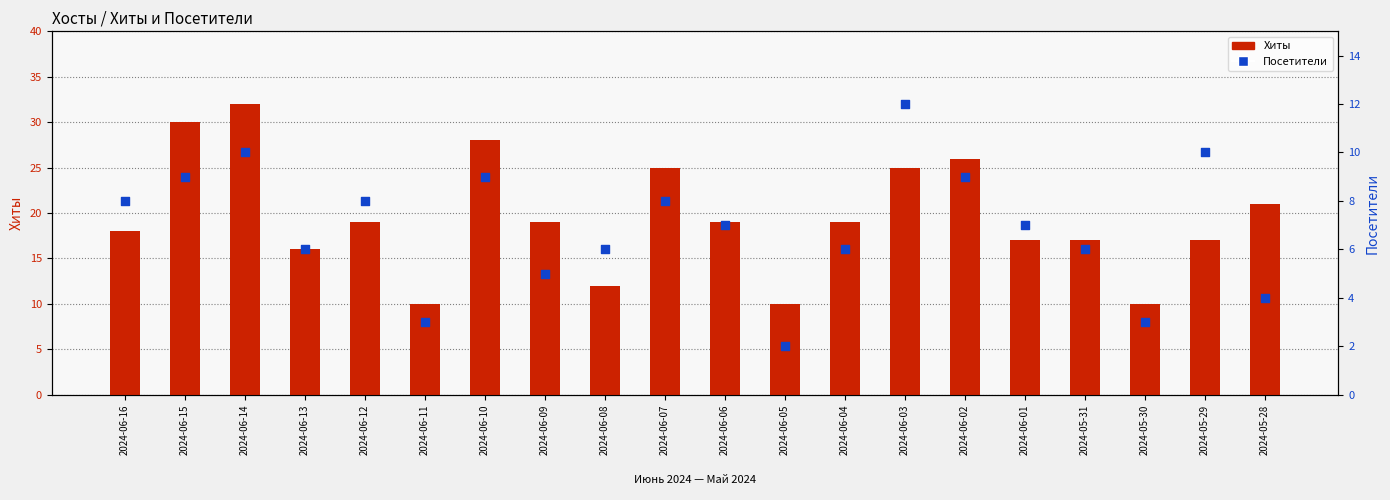

Is the value of Посетители at 2024-05-28 greater than the value of Хиты at 2024-06-07?

No